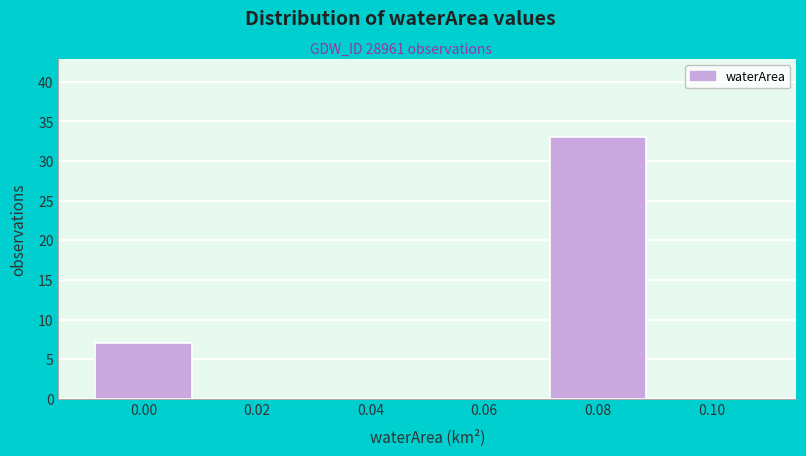

Reading left to right, list all the values displayed in this chart.

0.00=7	0.02=0	0.04=0	0.06=0	0.08=33	0.10=0